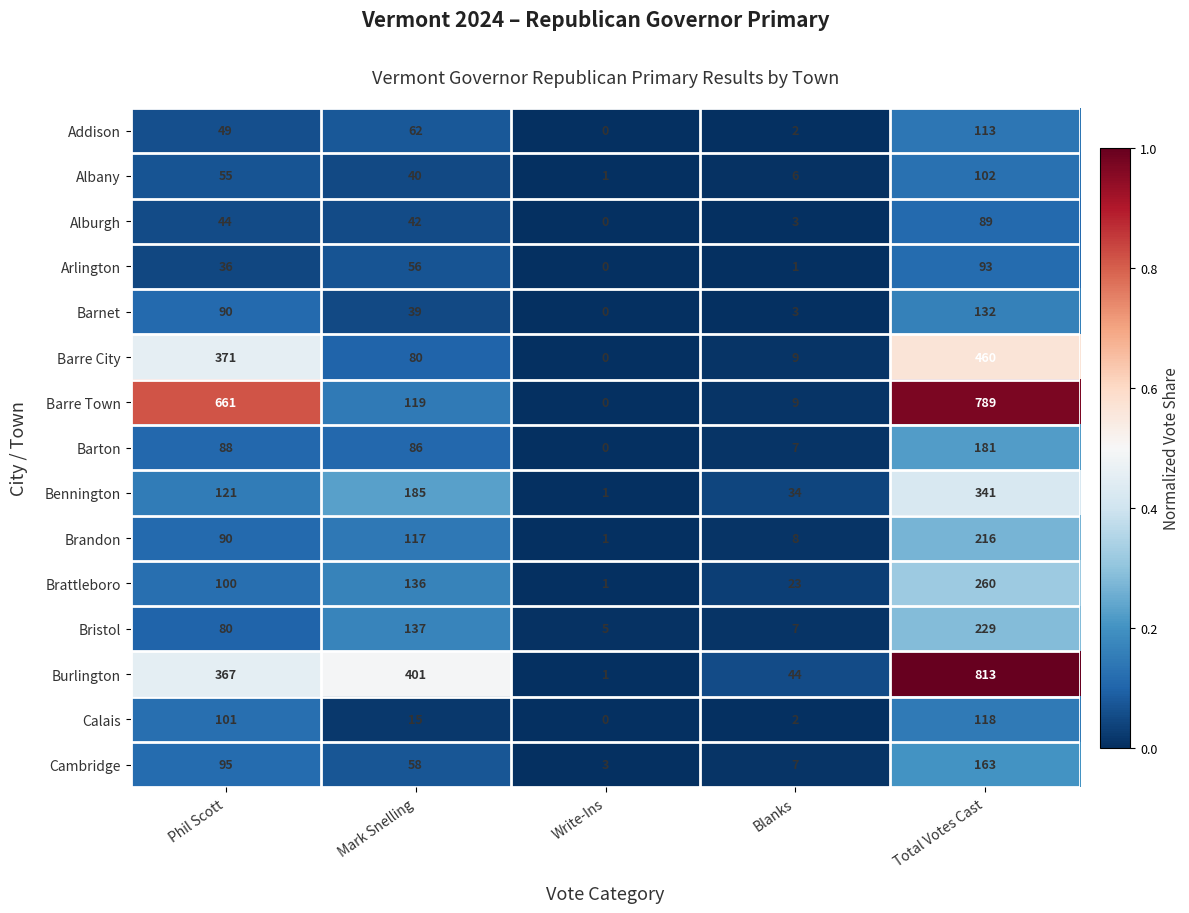

What is the greatest value displayed?

813